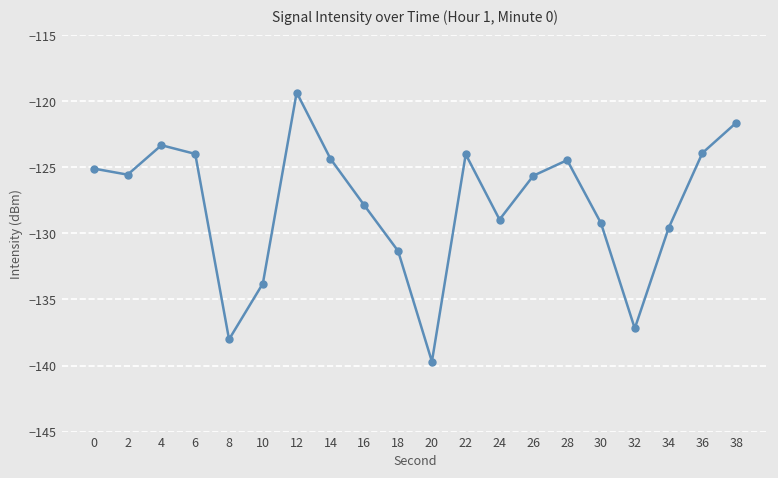

What is the smallest value displayed?

-139.7